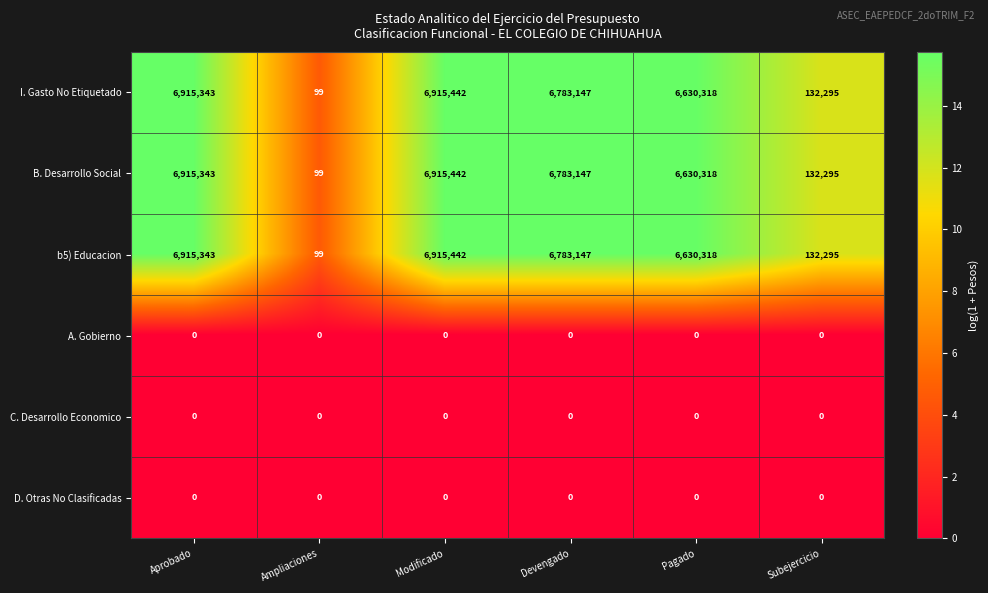

How many data points does each series have?

6